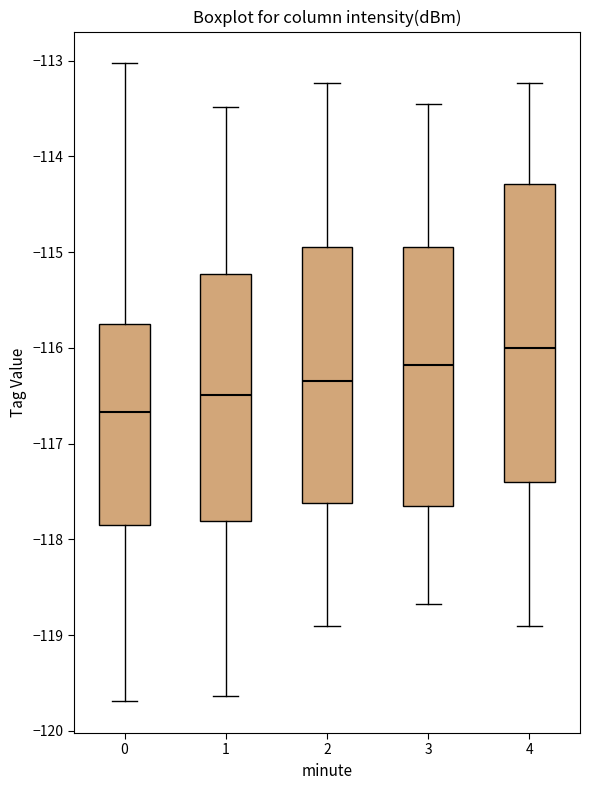

Reading left to right, read every box against the y-axis: the position of its median line, the range the box covers, and the ends of its whiskers. The values are not printed on the chart, so give them approximately, as read against the axis.

0: median -116.7, box -117.9 to -115.7, whiskers -119.7 to -113.0
1: median -116.5, box -117.8 to -115.2, whiskers -119.6 to -113.5
2: median -116.3, box -117.6 to -114.9, whiskers -118.9 to -113.2
3: median -116.2, box -117.7 to -114.9, whiskers -118.7 to -113.5
4: median -116.0, box -117.4 to -114.3, whiskers -118.9 to -113.2